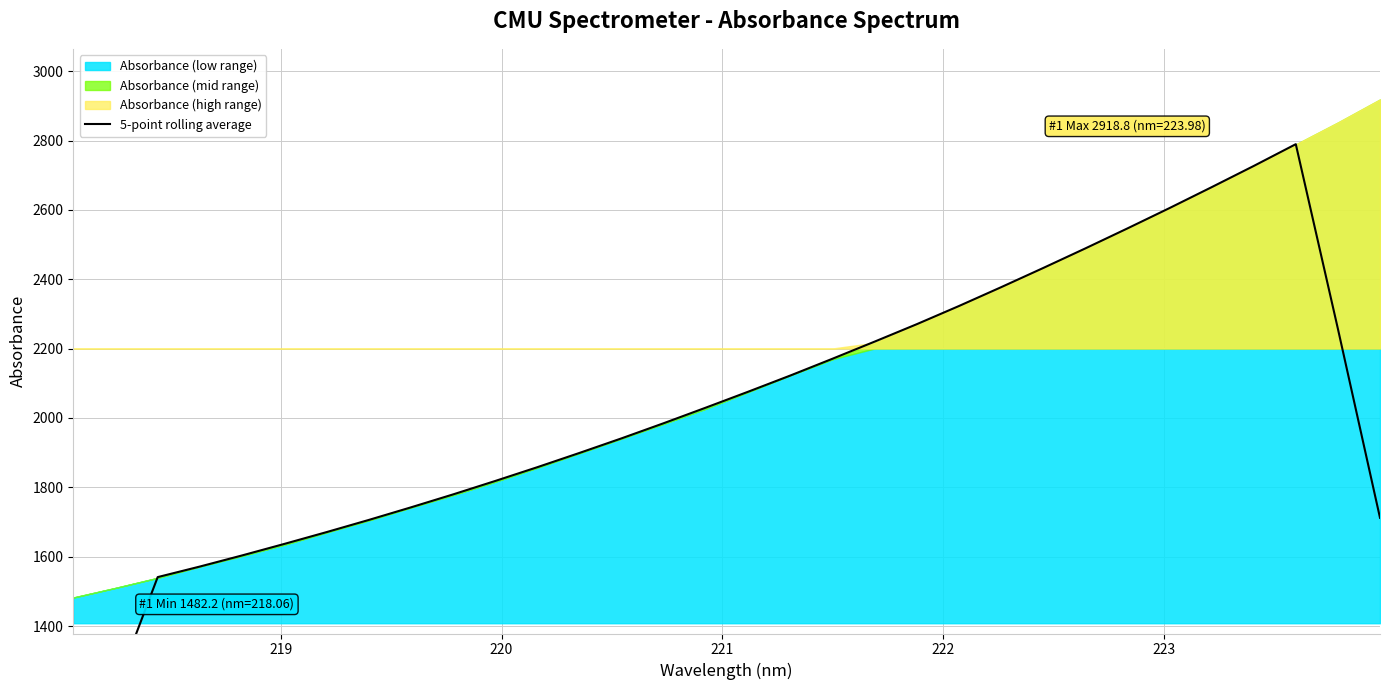

What is the smallest value displayed?

906.2